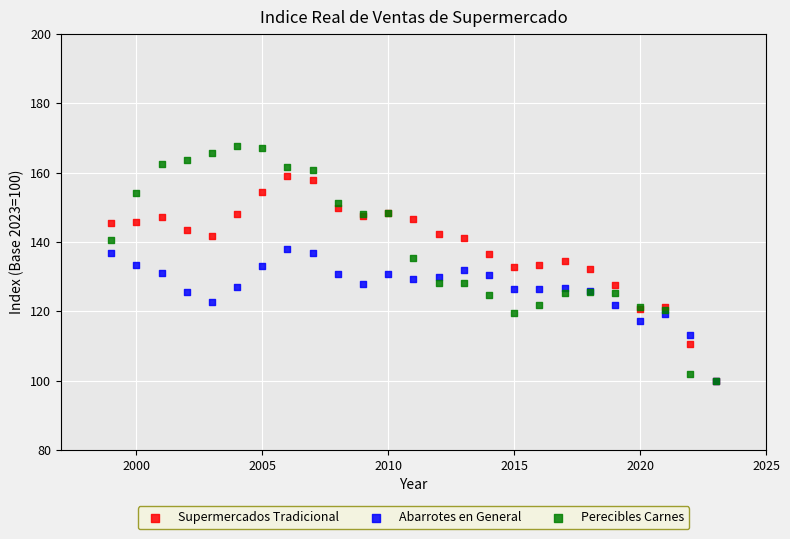

What are all the series names shown in the legend?

Supermercados Tradicional, Abarrotes en General, Perecibles Carnes